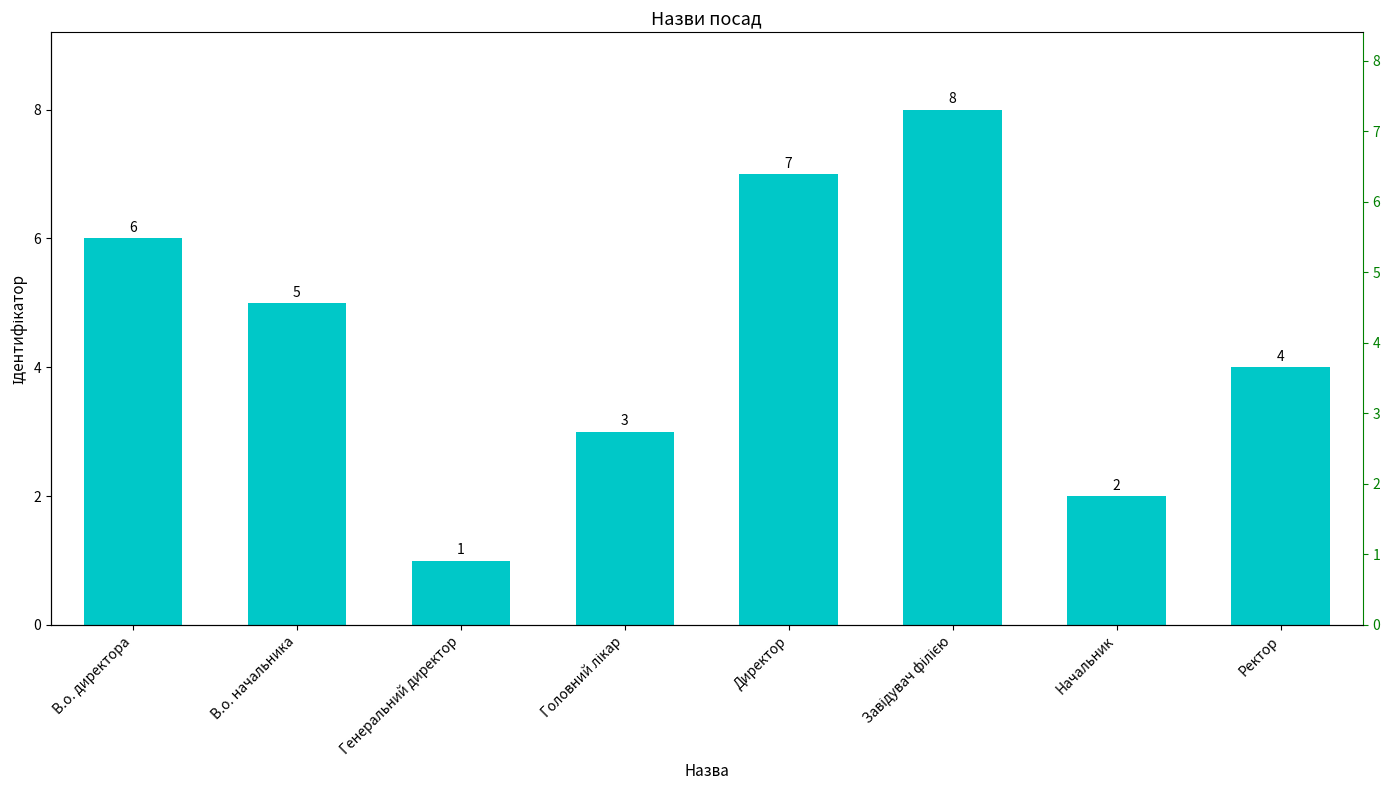

Which has a higher value, Генеральний директор or Ректор?

Ректор